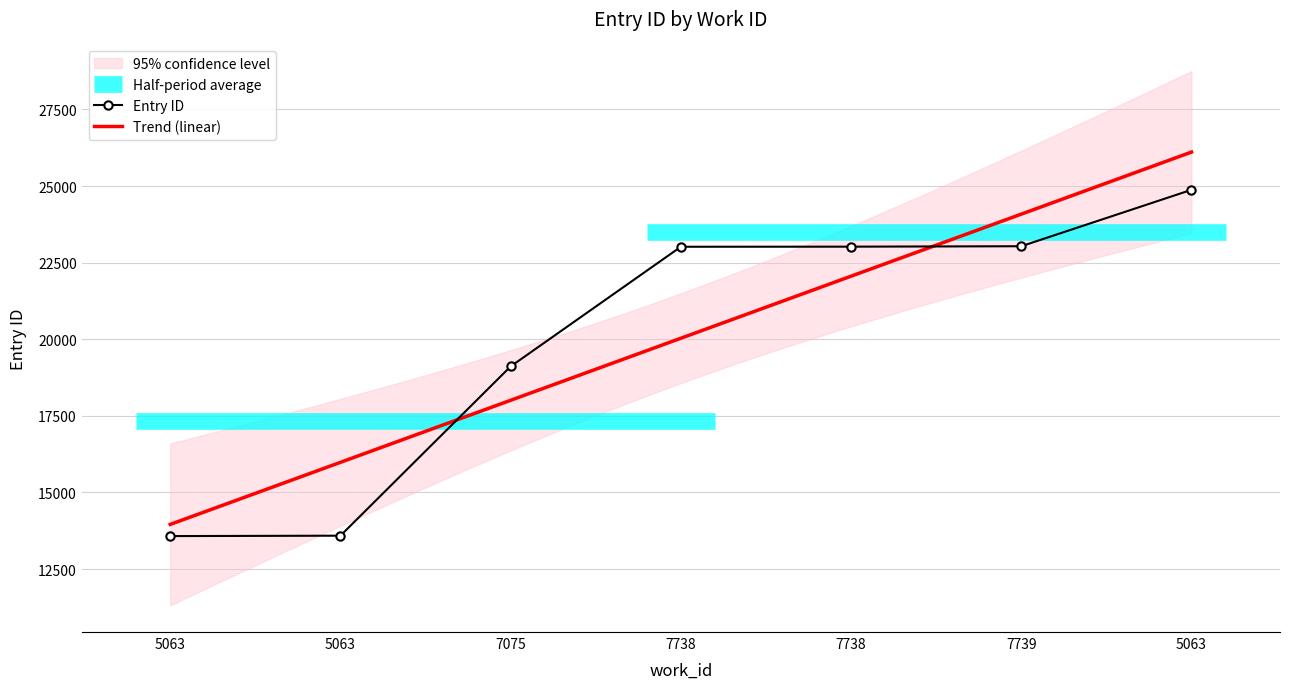

At which label is the value closest to 19226?

7075